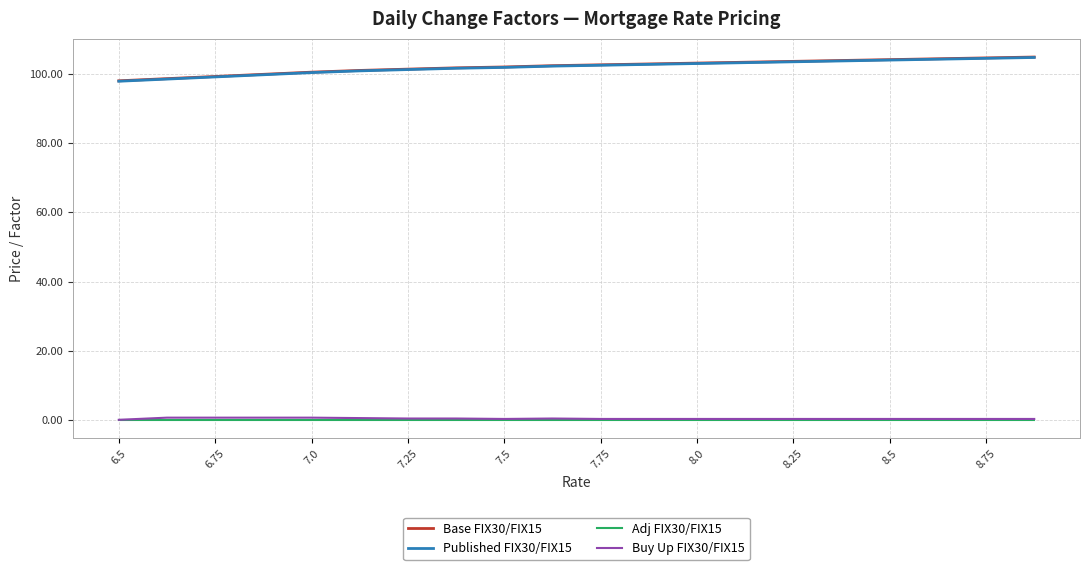

True or false: Base FIX30/FIX15 and Published FIX30/FIX15 cross at least once.

False